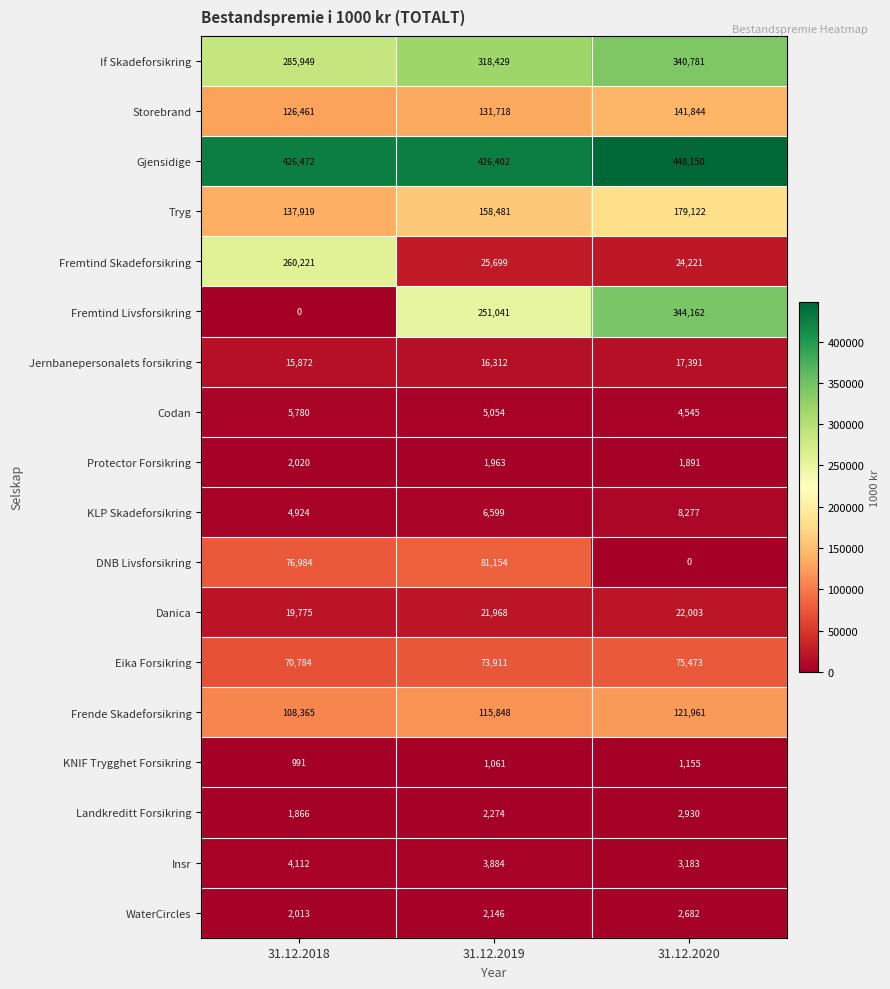

How many values in the Codan series are below 5054?

1